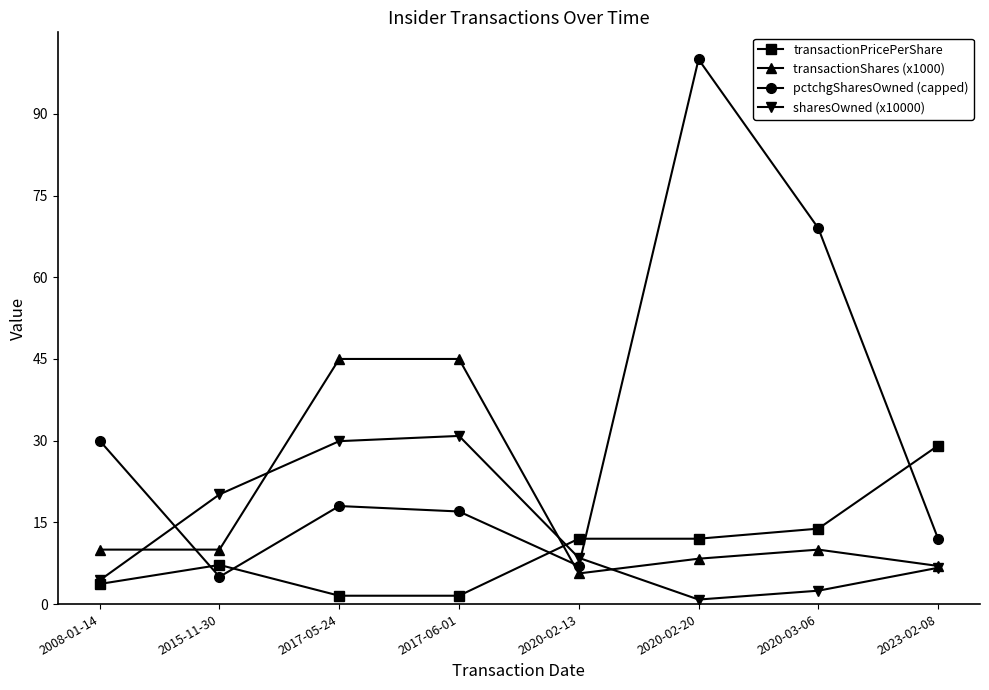

What is the minimum value shown in the chart?

0.8